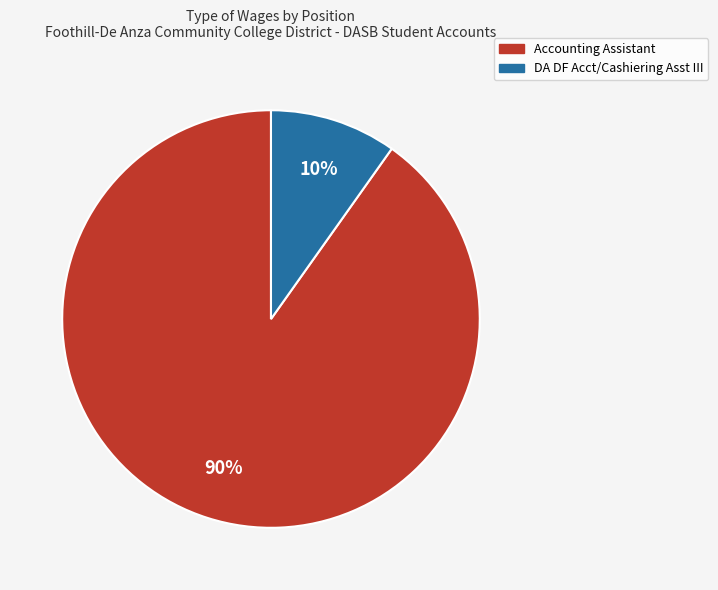

Is it true that DA DF Acct/Cashiering Asst III is 1% of the pie?

False